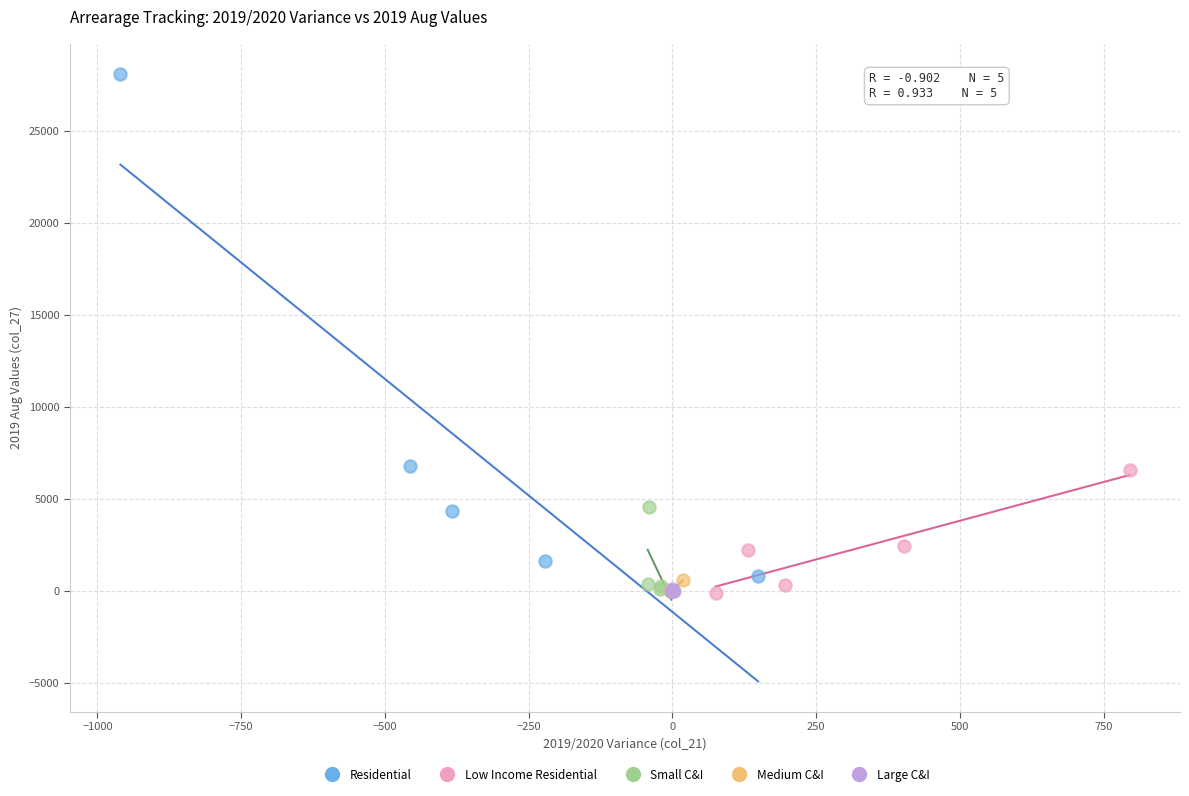

Which series contains the highest Y value?

Residential